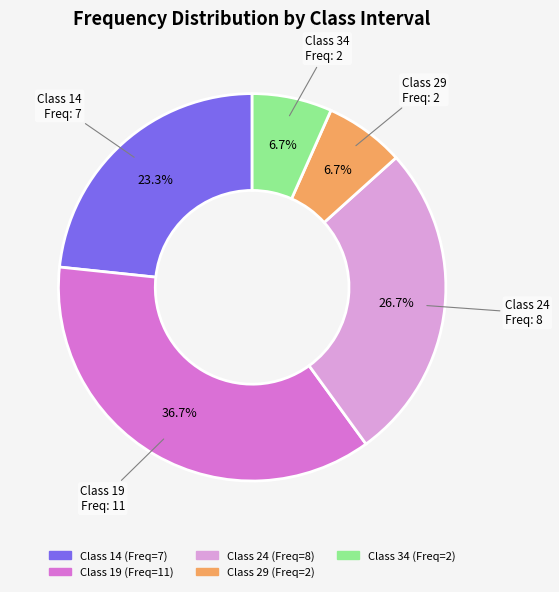

Is there any slice that represents more than half of the pie?

No